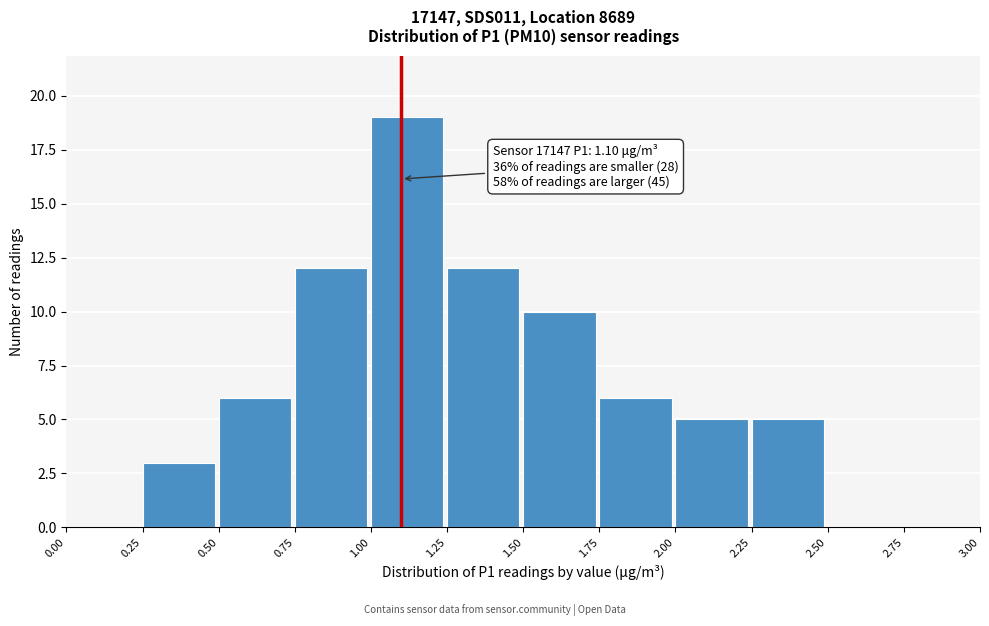

Which range on the x-axis has the tallest bar?

1.00 to 1.25